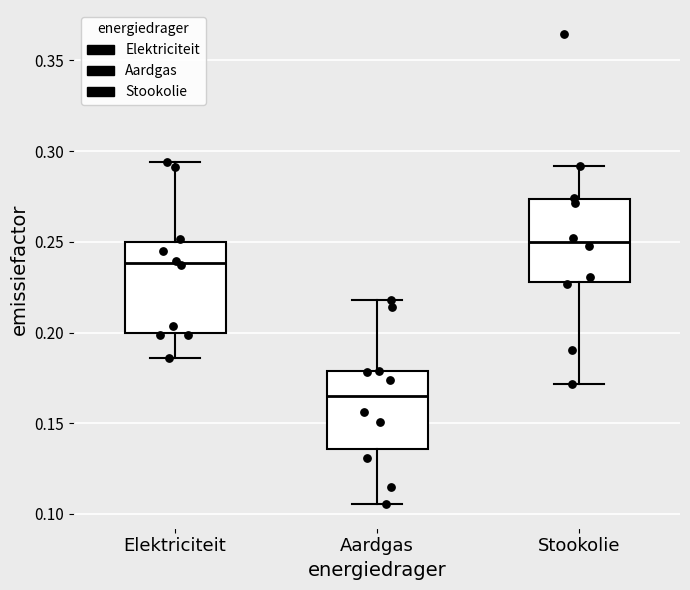

Which box's median line is the lowest?

Aardgas